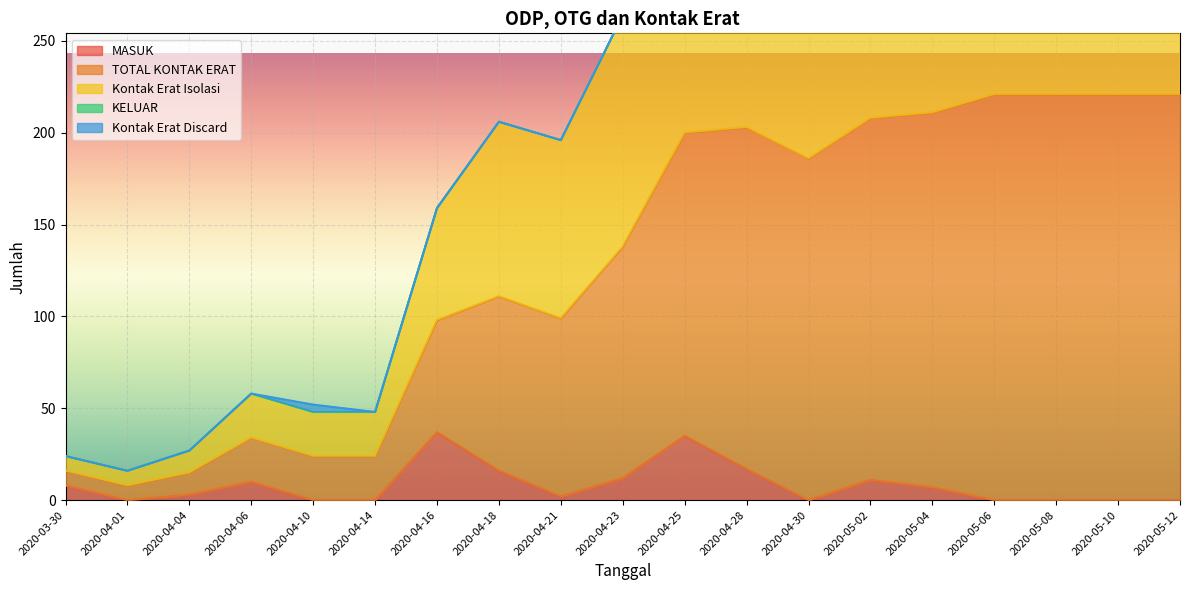

What is the total value across all series at 2020-04-30?

744